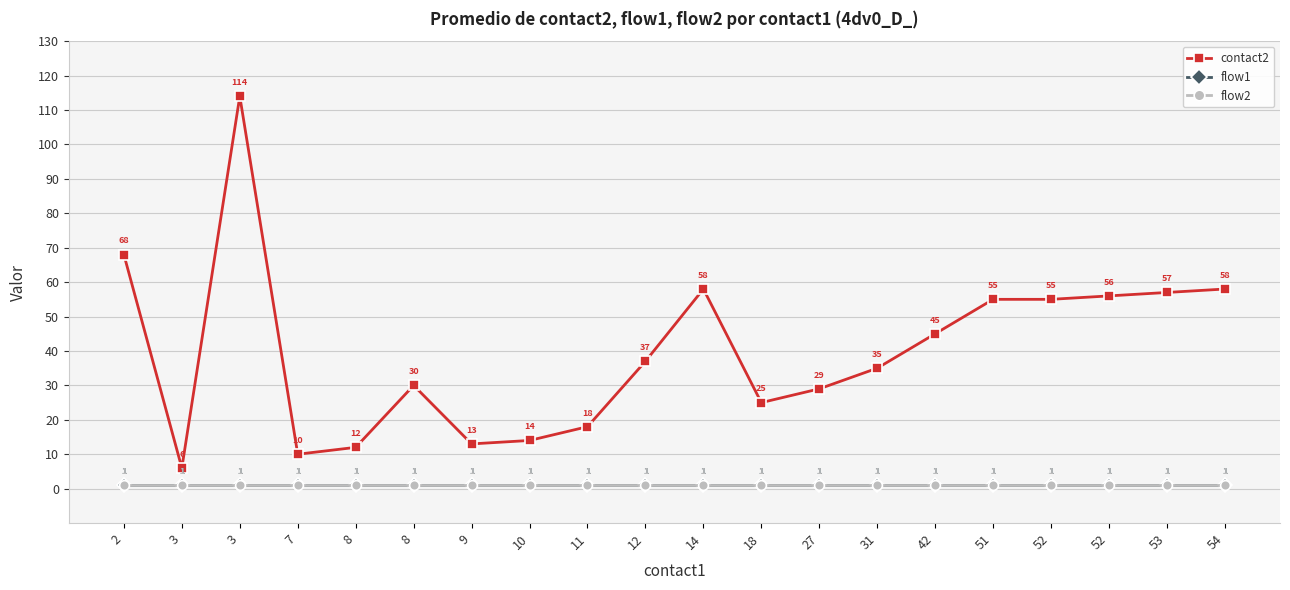

The flow2 series shows 1 at 7. True or false?

True